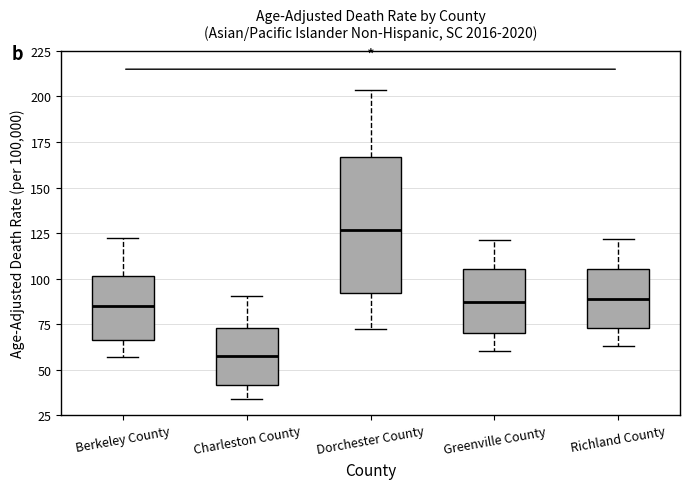

Reading left to right, transcribe this box plot: for each box, give where its median line is, the range the box spans, and where its two whiskers end, as read against the y-axis. The values are not printed on the chart, so give them approximately, as read against the axis.

Berkeley County: median 85, box 65 to 100, whiskers 55 to 120
Charleston County: median 55, box 40 to 75, whiskers 35 to 90
Dorchester County: median 125, box 90 to 165, whiskers 70 to 205
Greenville County: median 85, box 70 to 105, whiskers 60 to 120
Richland County: median 90, box 75 to 105, whiskers 65 to 120